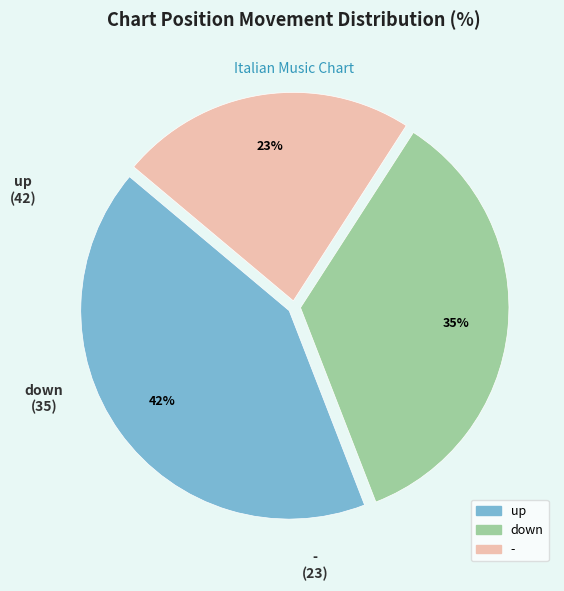

The - slice represents 36% of the pie. True or false?

False